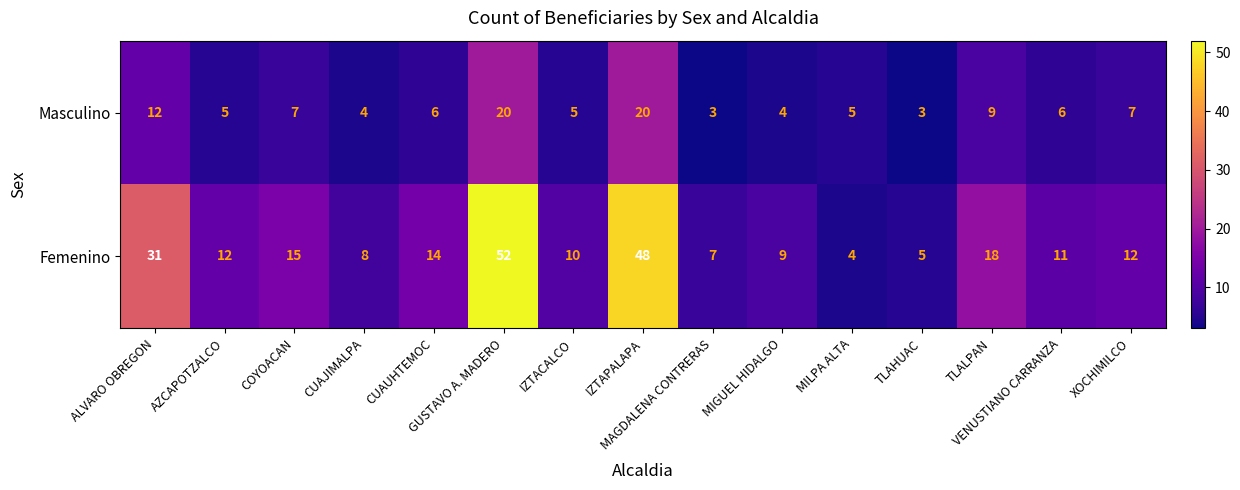

Which series has the largest range (max minus min)?

Femenino